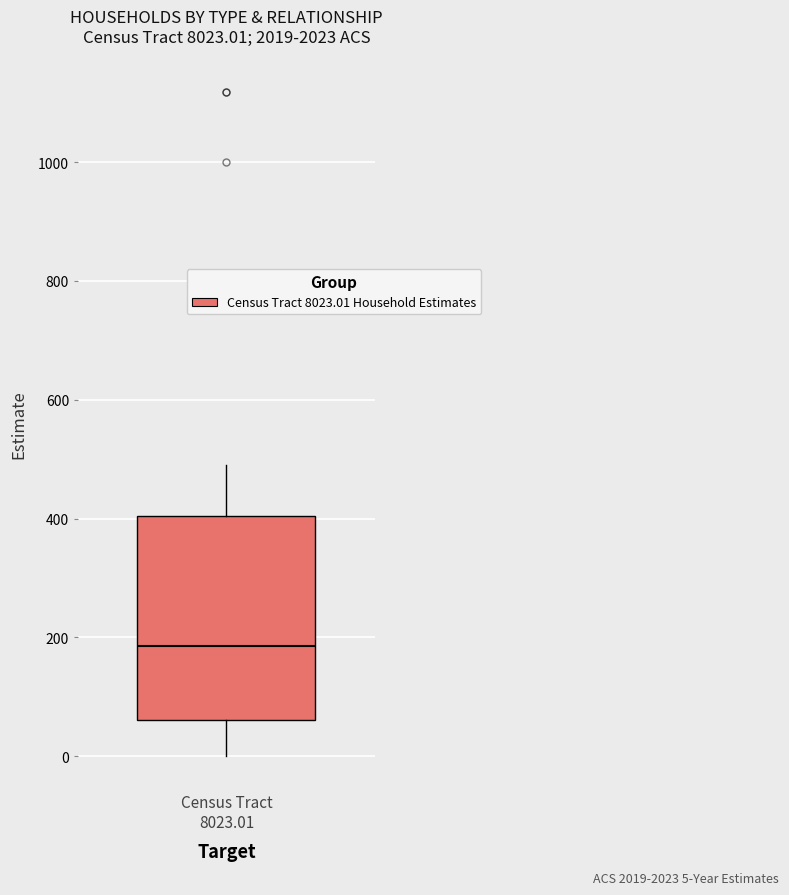

Read this box plot against the y-axis: the position of the median line, the range covered by the box, and the ends of both whiskers. The values are not printed on the chart, so give them approximately, as read against the axis.

median 180, box 60 to 400, whiskers 0 to 500